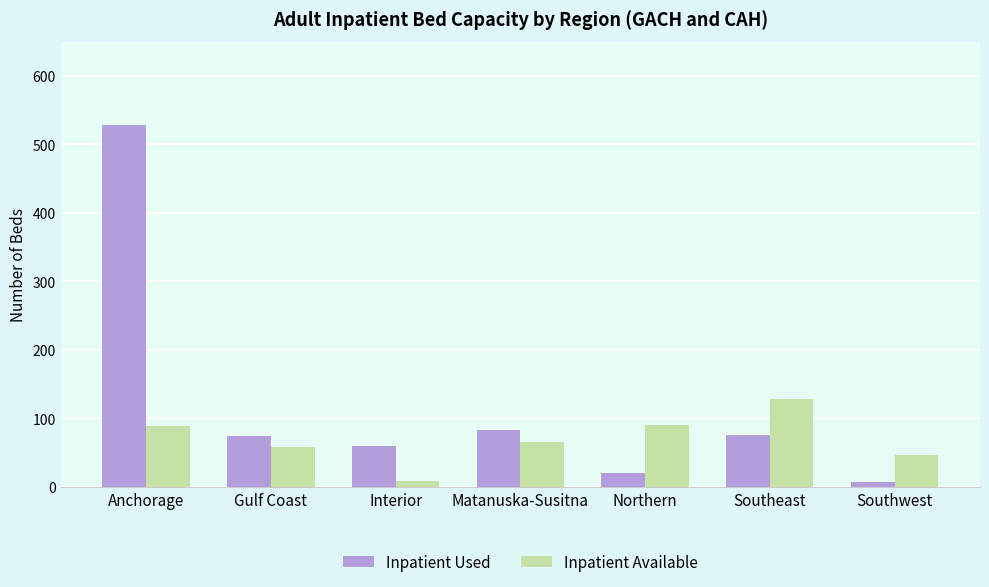

What is the total value across all series at Southwest?

53